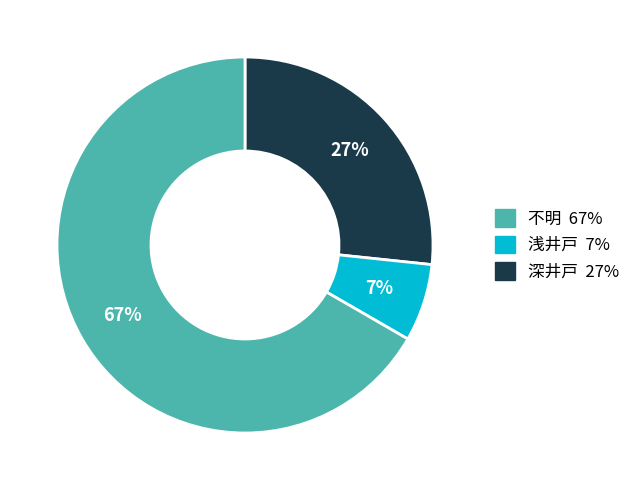

To the nearest percent, what is the average slice percentage?

33%